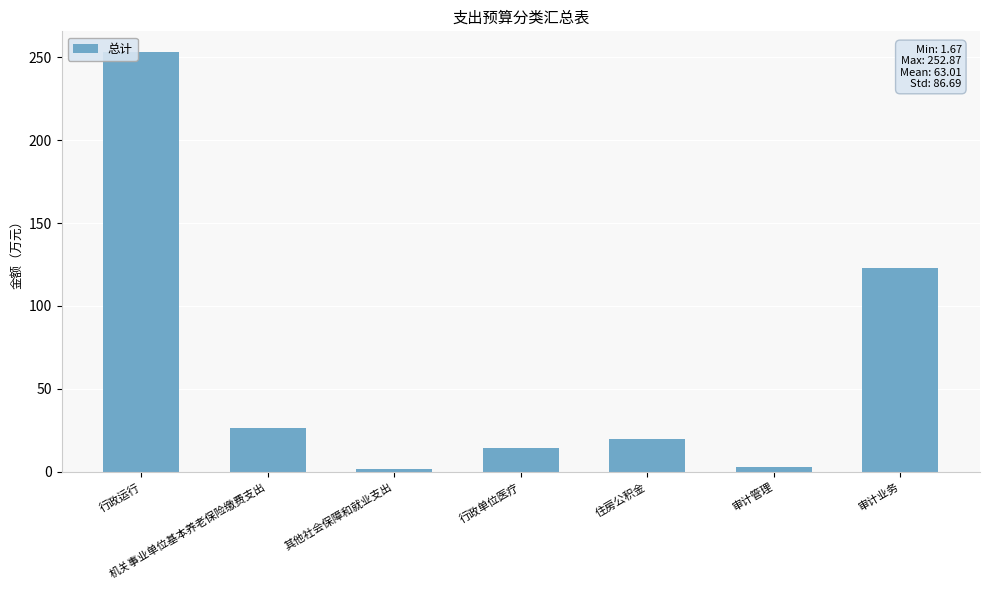

Are the bars grouped side by side (vs. stacked)?

No